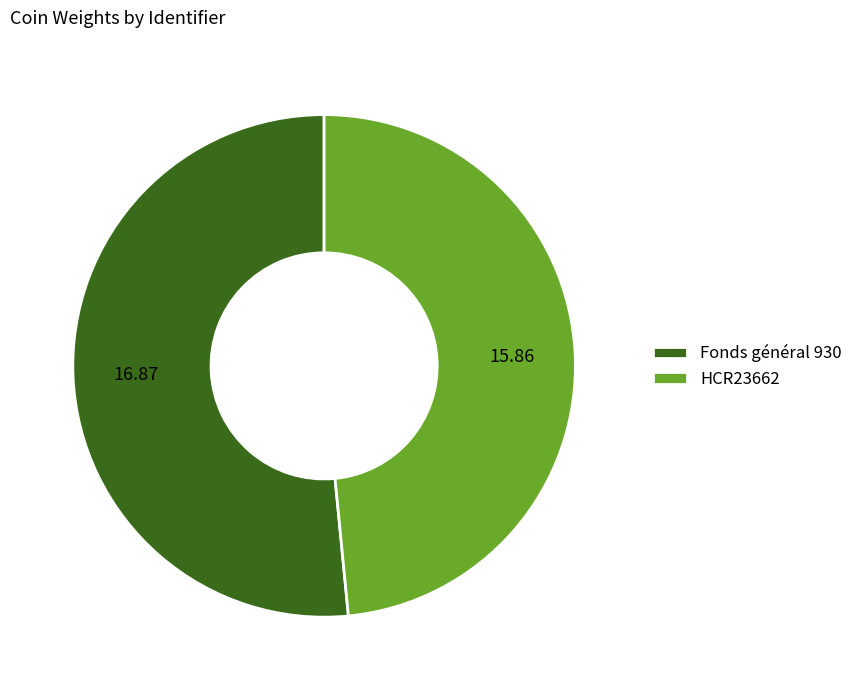

Approximately how many times larger is the value at HCR23662 compared to Fonds général 930?

0.9